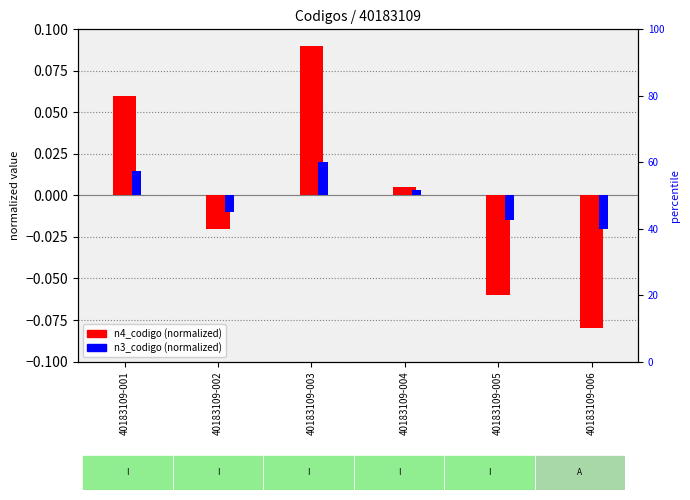

What is the value of the n4_codigo (normalized) bar at the 1st from the left?

0.1